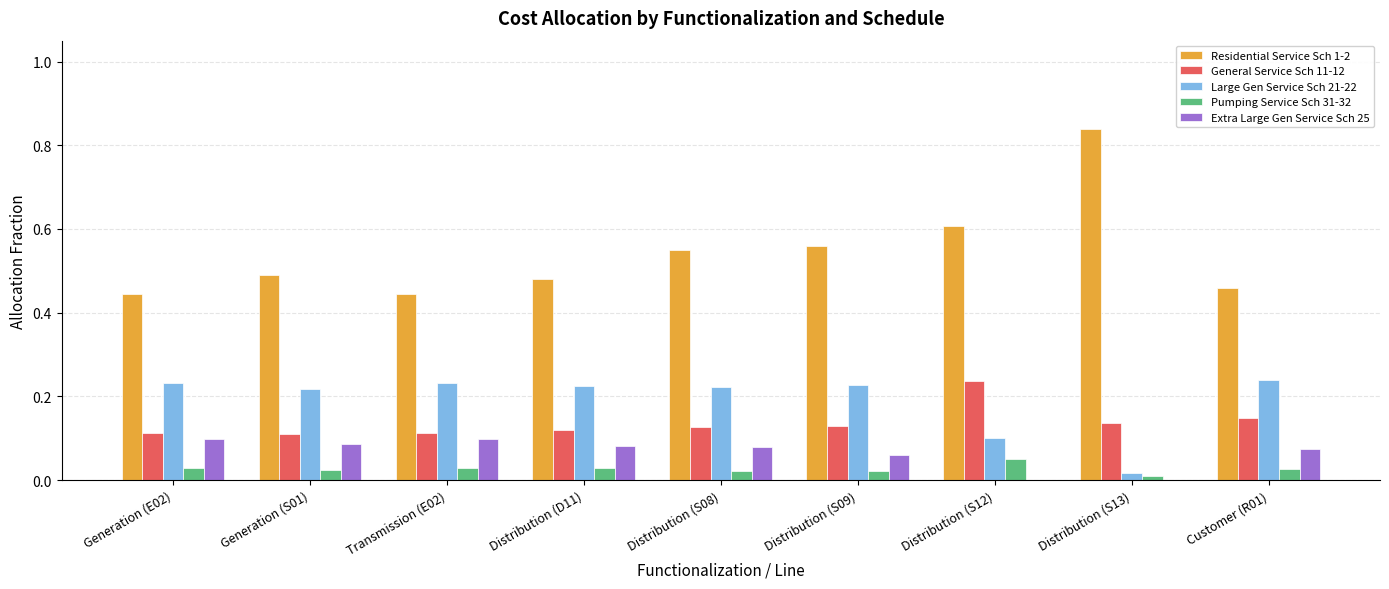

The Pumping Service Sch 31-32 series shows 0.0 at Generation (E02). True or false?

True